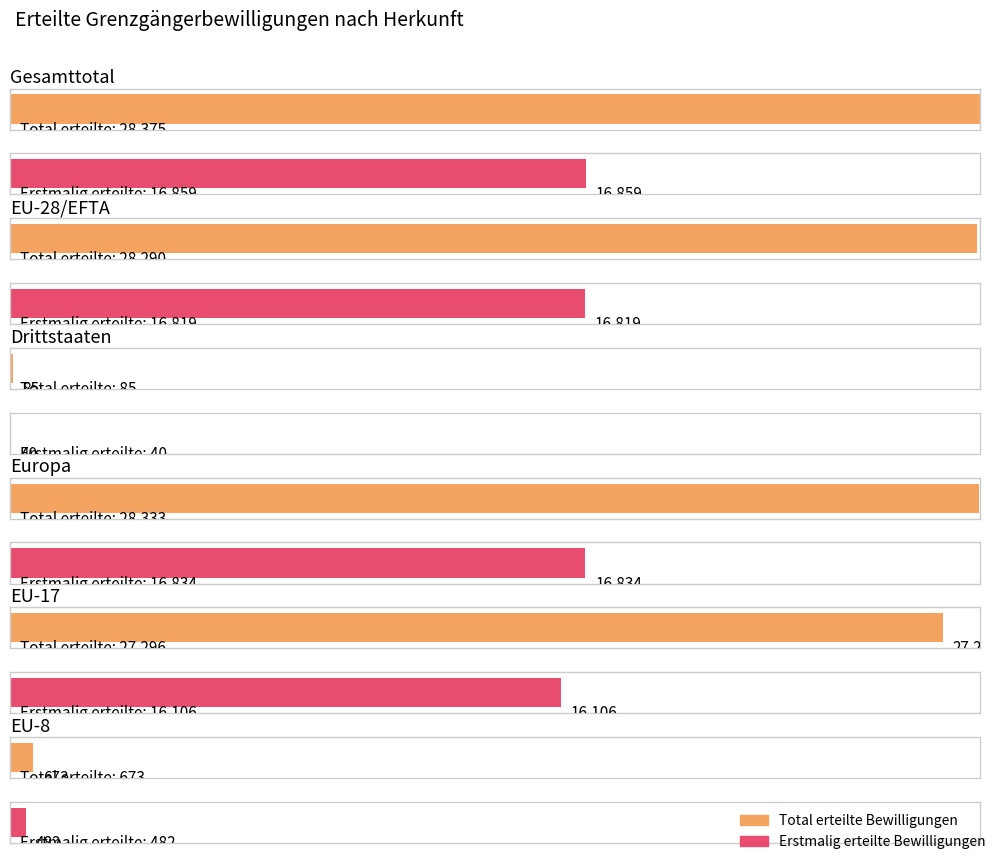

Is the value of Erneut erteilte Bewilligungen at EU-17 greater than the value of Erstmalig erteilte Bewilligungen at EU-8?

Yes